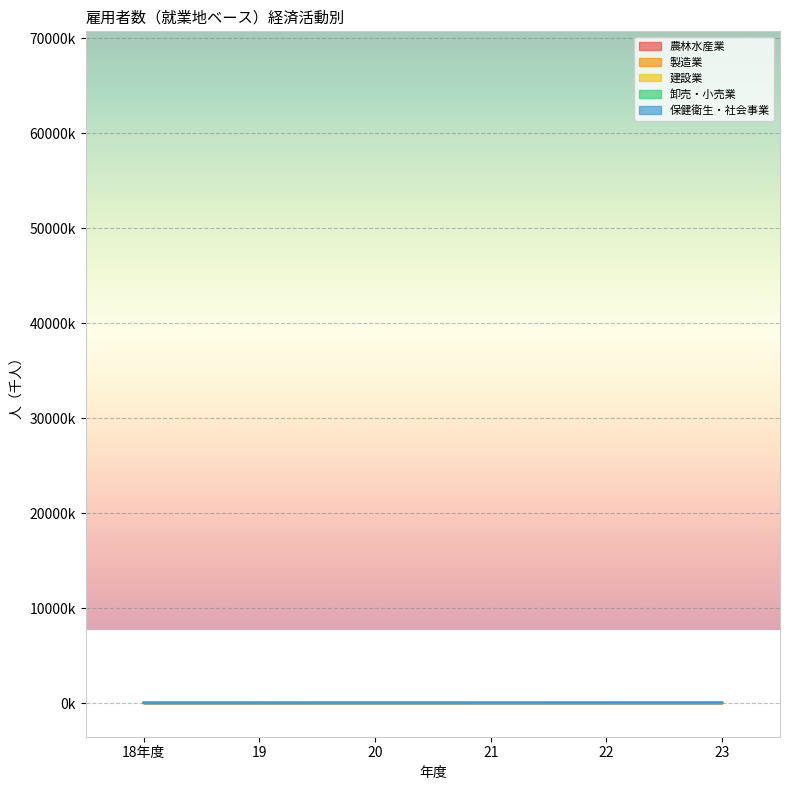

List the labels in order of 製造業 value, largest first.

19, 18年度, 20, 22, 21, 23